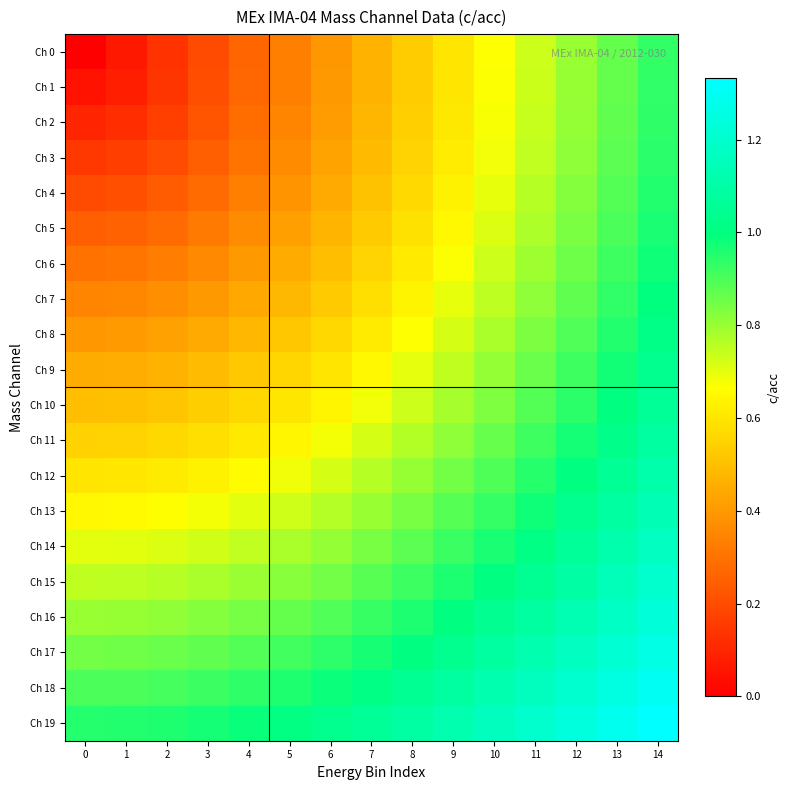

Which series has the widest spread of values?

Ch 0